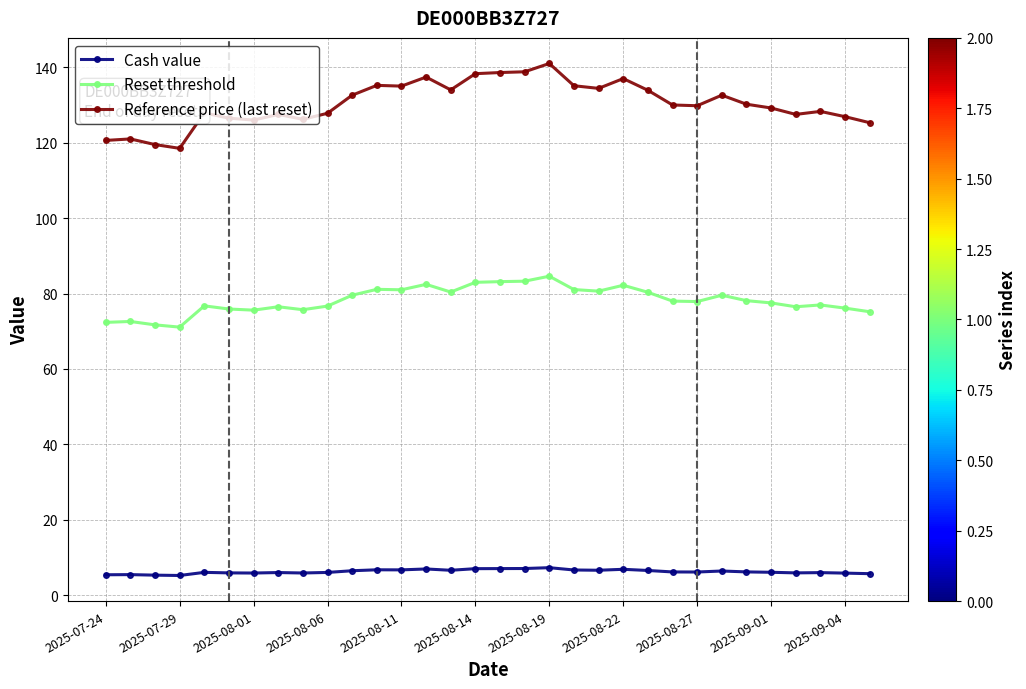

What is the difference between the maximum and minimum values in the Reset threshold series?

13.5